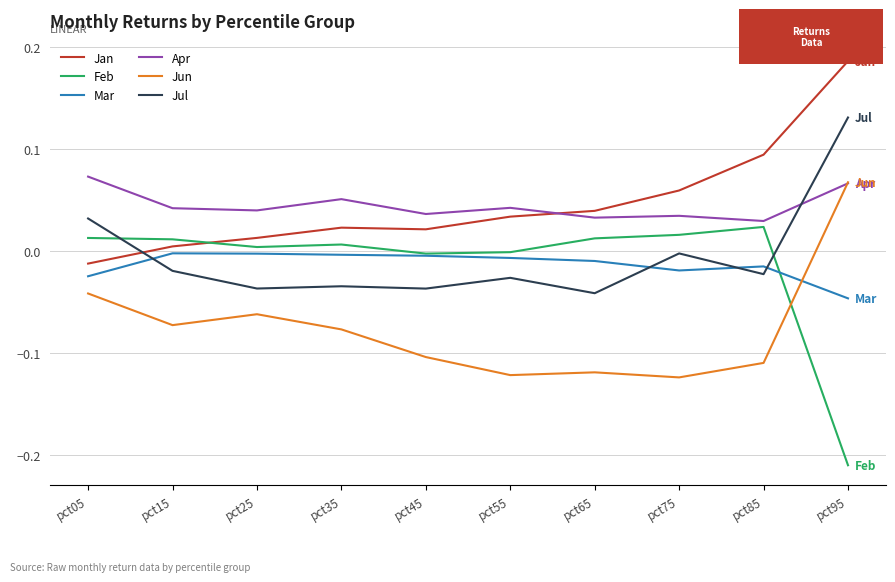

How many lines are shown in the chart?

6